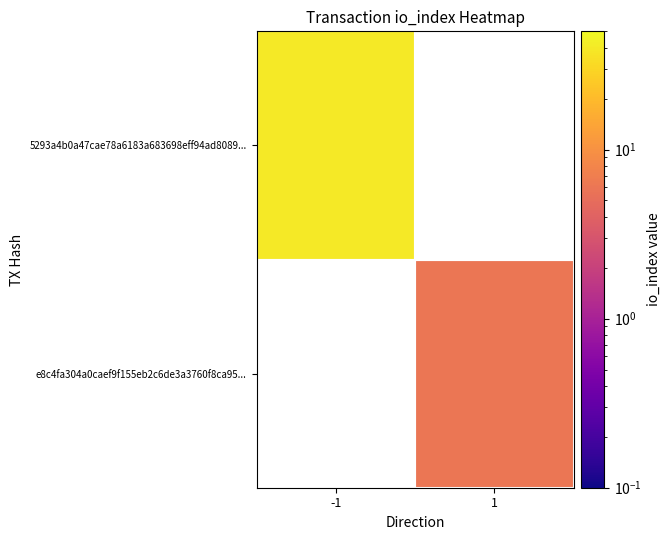

How many data points does each series have?

2